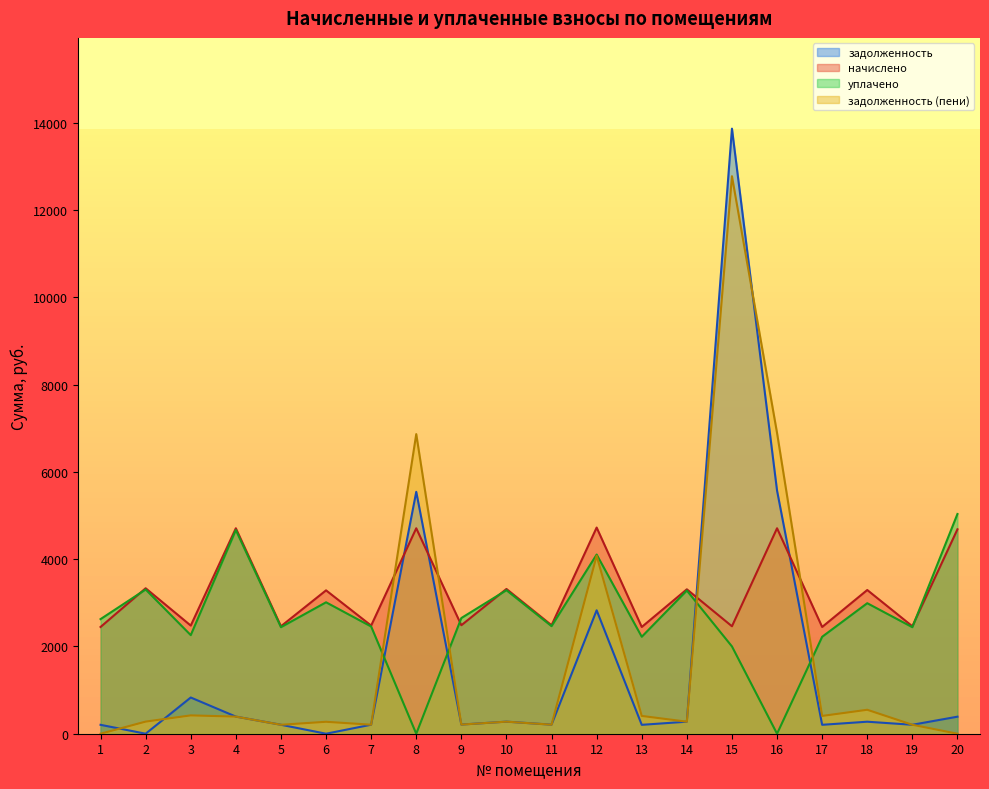

At how many categories does at least one series exceed 4972?

4